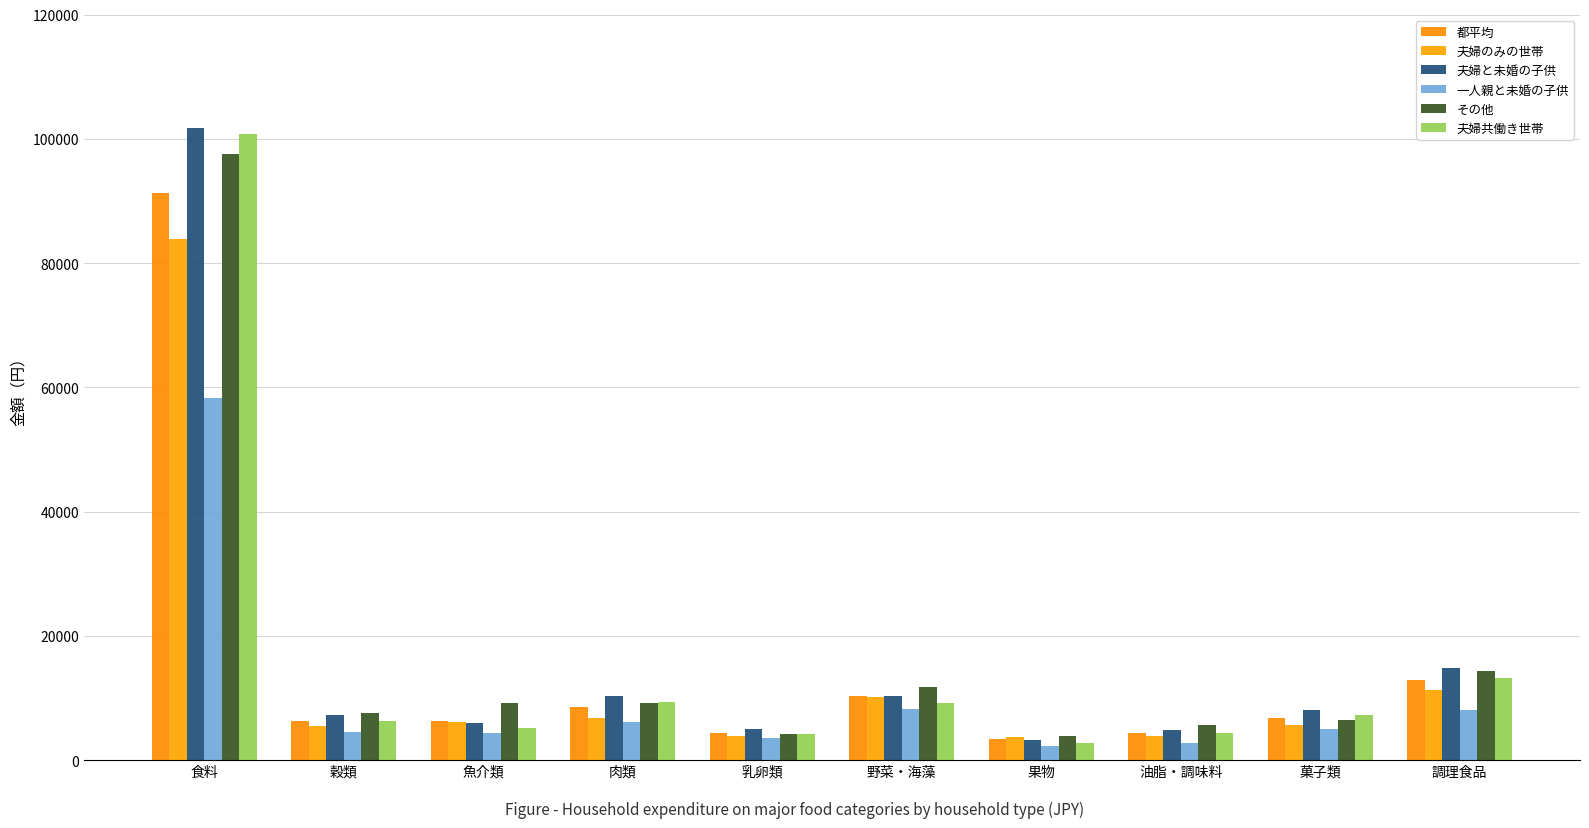

At how many categories does at least one series exceed 90496?

1